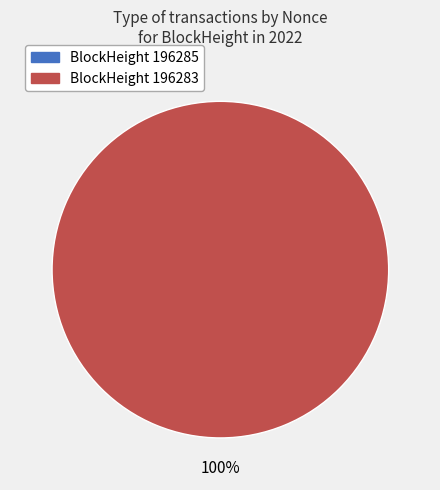

To the nearest percent, what portion does 196283 represent?

100%